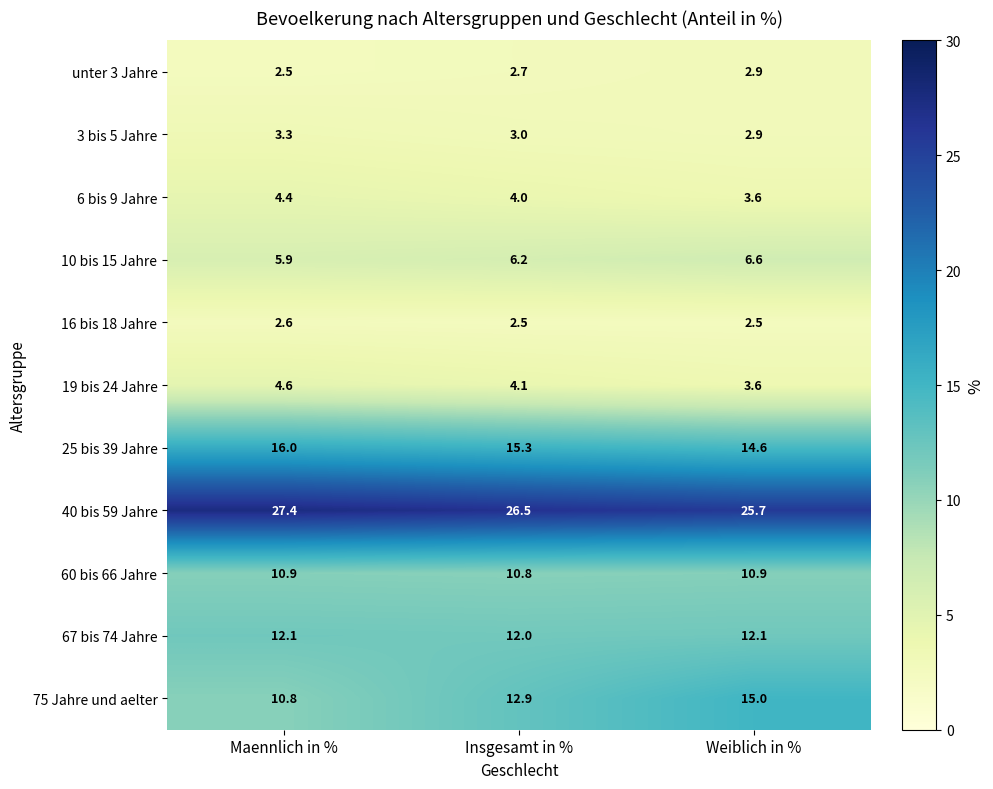

What is the total value across all series at Insgesamt in %?

100.0